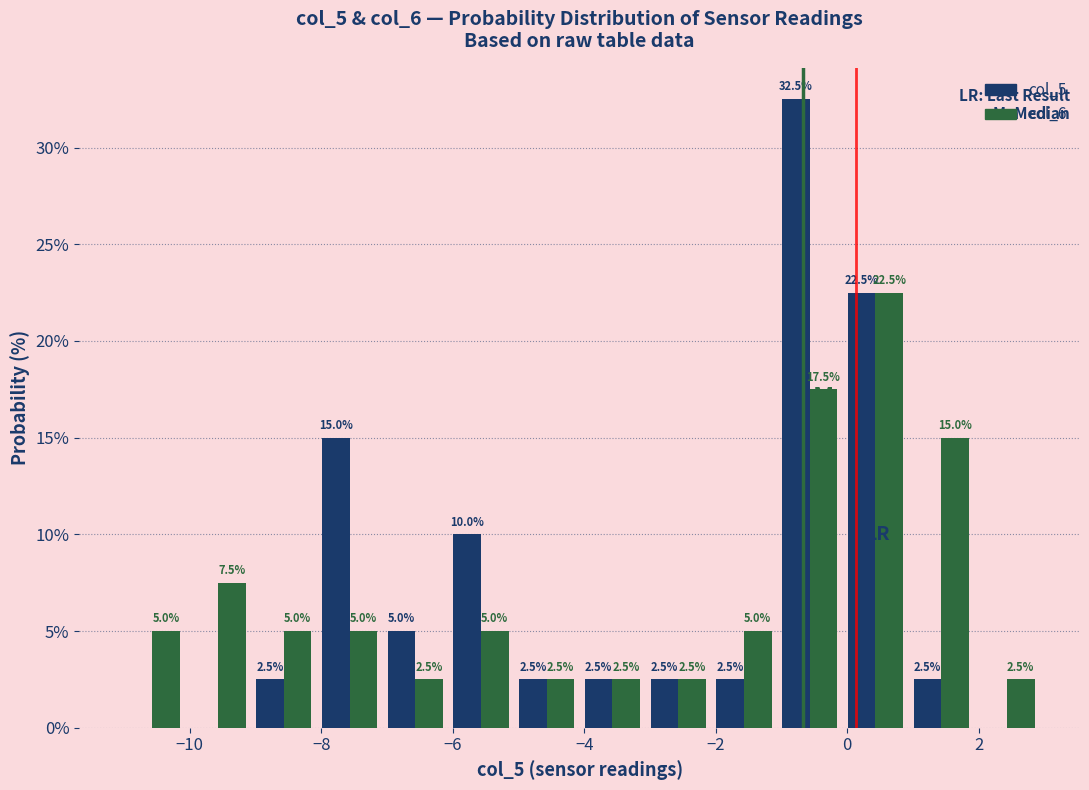

In the col_6 series, which range on the x-axis has the tallest bar?

0 to 1